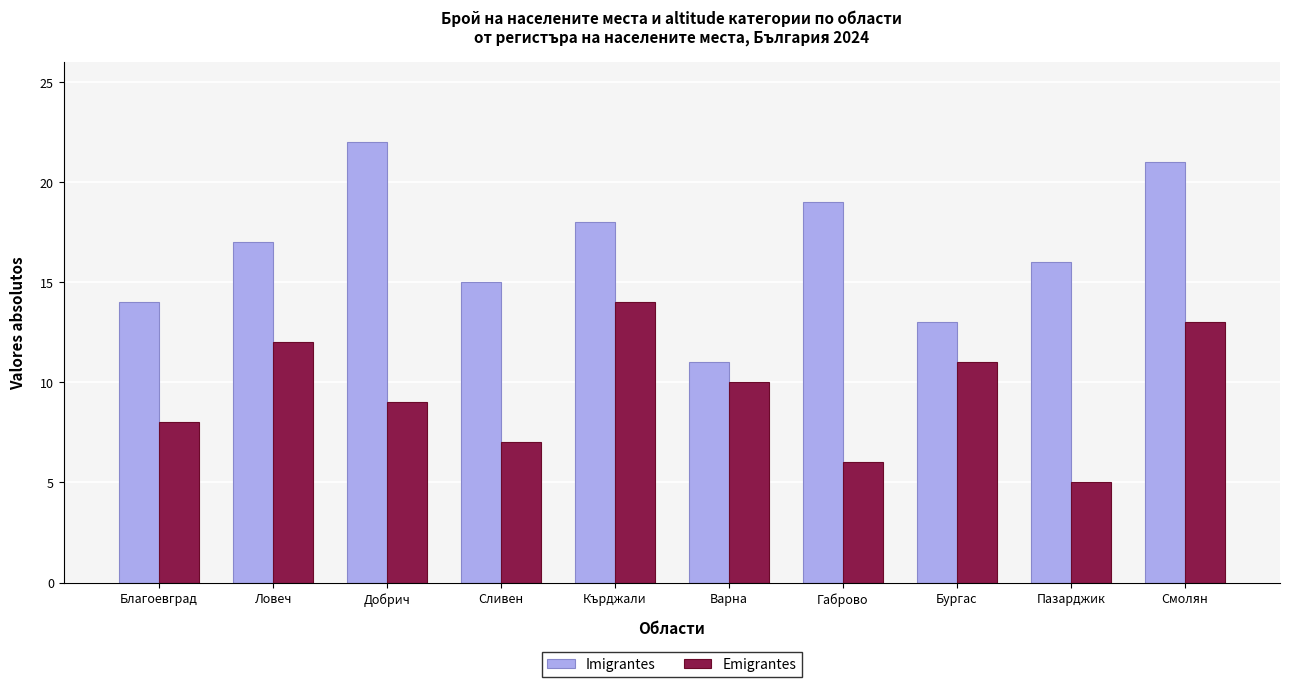

Which label corresponds to the largest value in the chart?

Добрич